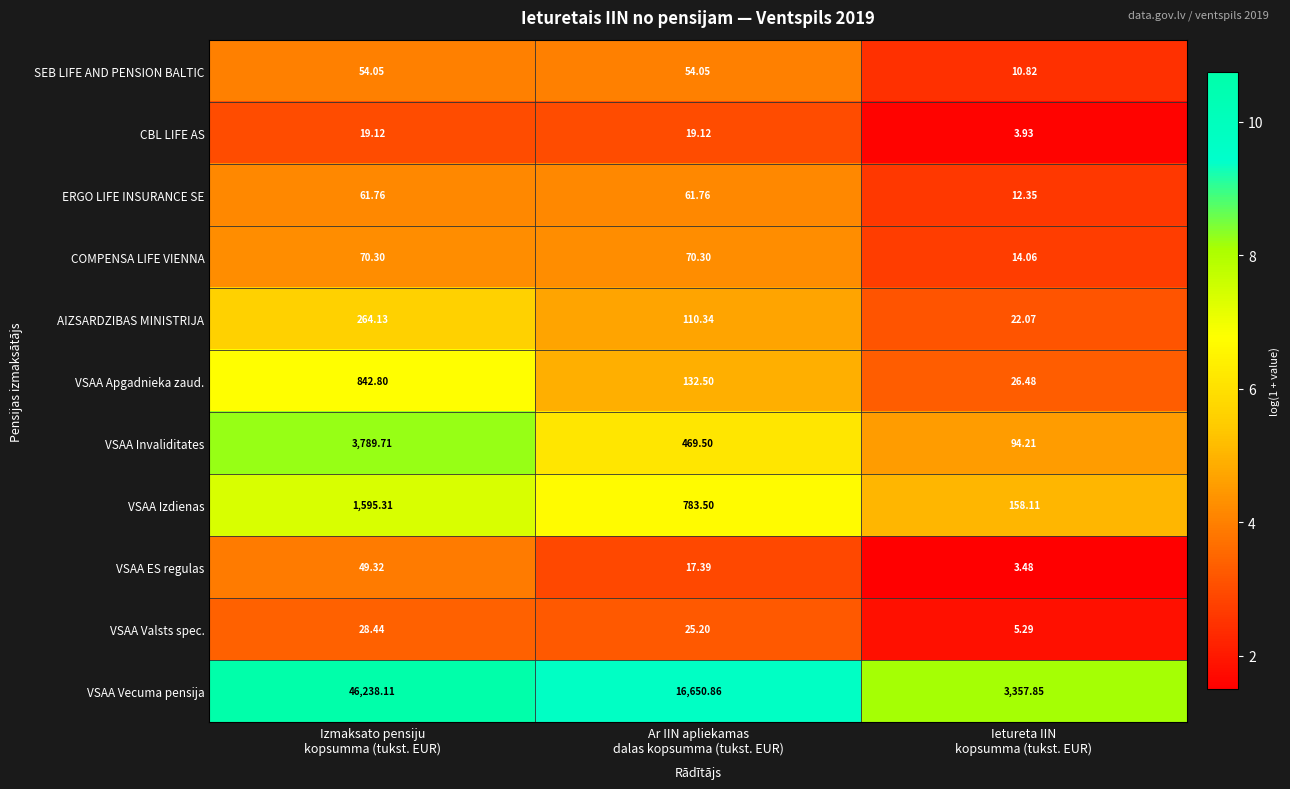

Between Izmaksato pensiju
kopsumma (tukst. EUR) and Ar IIN apliekamas
dalas kopsumma (tukst. EUR), which series saw the biggest shift?

VSAA Vecuma pensija